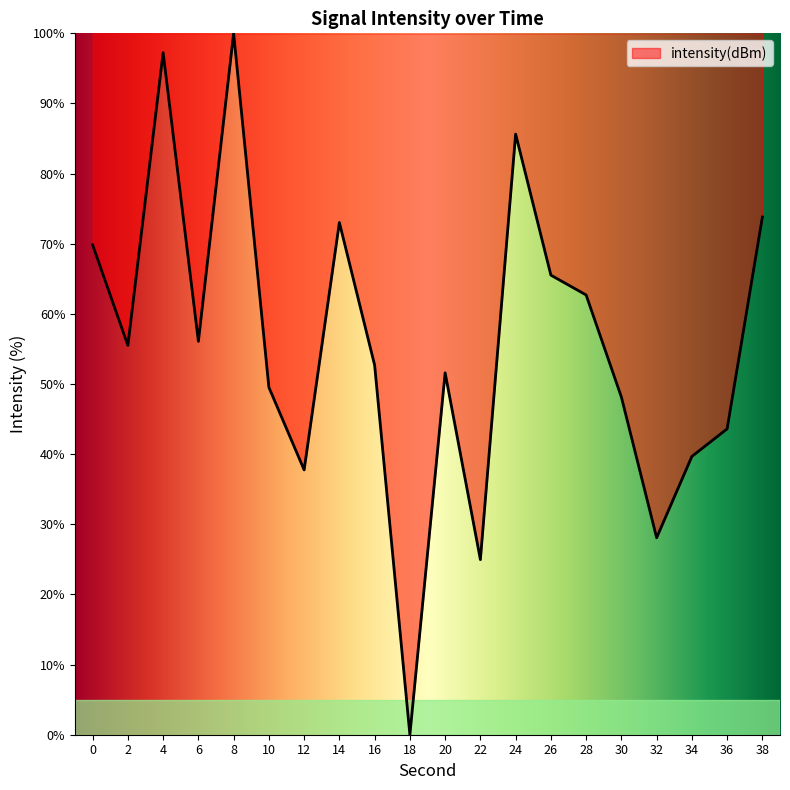

What is the difference between the maximum and minimum values?

100.0